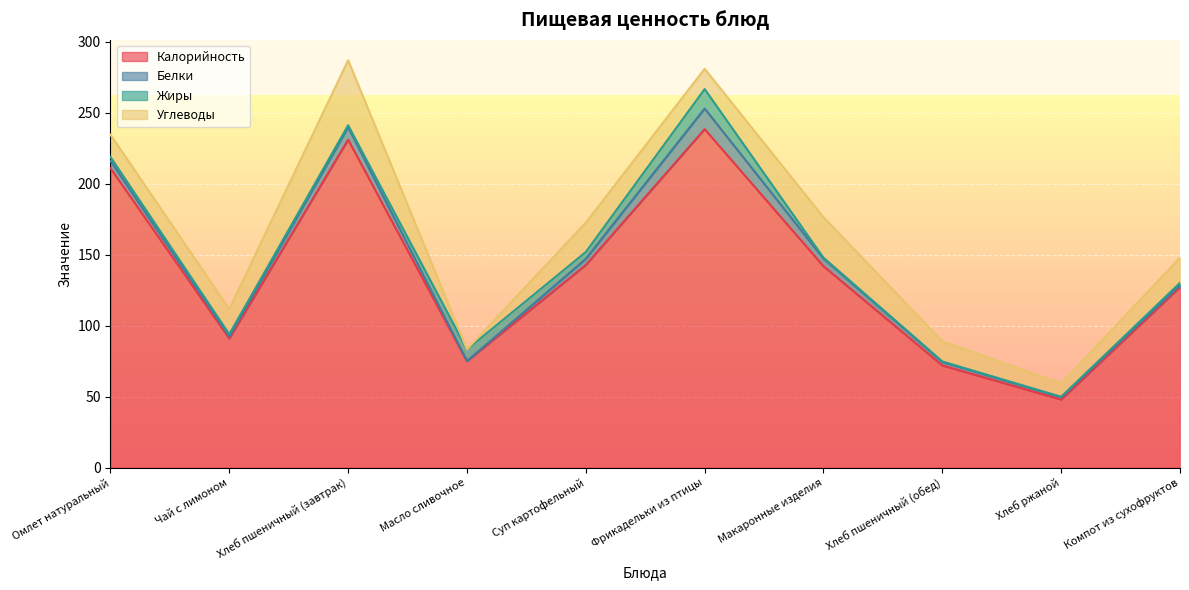

Reading left to right, transcribe all the data shown in this chart.

Калорийность: Омлет натуральный=211.0	Чай с лимоном=91.0	Хлеб пшеничный (завтрак)=231.1	Масло сливочное=75.0	Суп картофельный=142.8	Фрикадельки из птицы=238.5	Макаронные изделия=141.9	Хлеб пшеничный (обед)=72.0	Хлеб ржаной=48.0	Компот из сухофруктов=127.2
Белки: Омлет натуральный=5.1	Чай с лимоном=1.4	Хлеб пшеничный (завтрак)=8.7	Масло сливочное=0.1	Суп картофельный=4.3	Фрикадельки из птицы=14.5	Макаронные изделия=5.4	Хлеб пшеничный (обед)=2.4	Хлеб ржаной=1.6	Компот из сухофруктов=1.4
Жиры: Омлет натуральный=2.8	Чай с лимоном=1.6	Хлеб пшеничный (завтрак)=1.4	Масло сливочное=8.2	Суп картофельный=4.8	Фрикадельки из птицы=13.7	Макаронные изделия=0.6	Хлеб пшеничный (обед)=0.4	Хлеб ржаной=0.3	Компот из сухофруктов=1.6
Углеводы: Омлет натуральный=15.7	Чай с лимоном=17.7	Хлеб пшеничный (завтрак)=45.8	Масло сливочное=0.1	Суп картофельный=20.7	Фрикадельки из птицы=14.3	Макаронные изделия=28.5	Хлеб пшеничный (обед)=14.2	Хлеб ржаной=9.5	Компот из сухофруктов=17.7